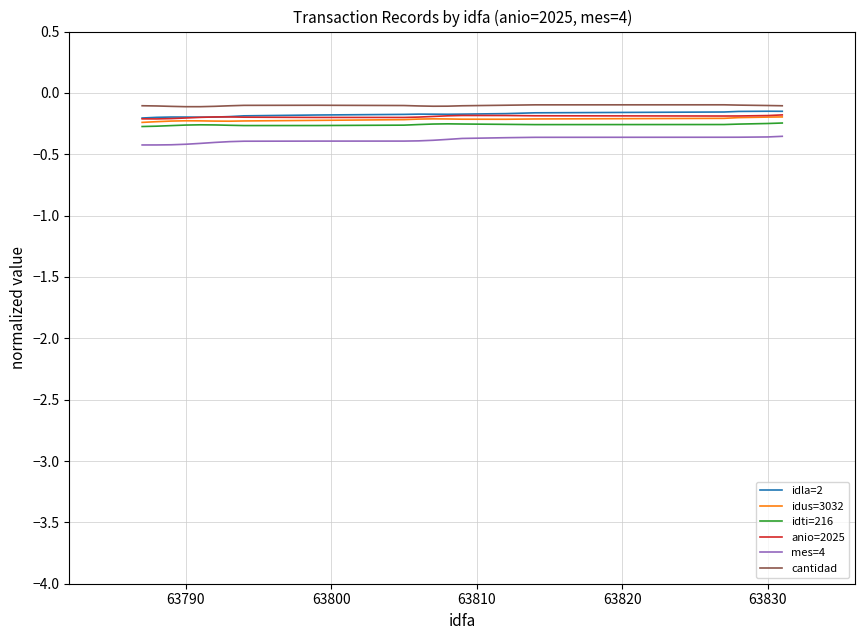

What is the minimum value for mes=4?

-0.4